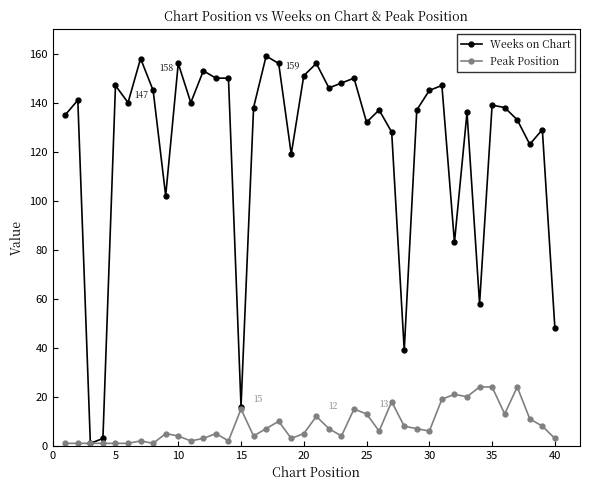

Which series has the largest range (max minus min)?

Weeks on Chart